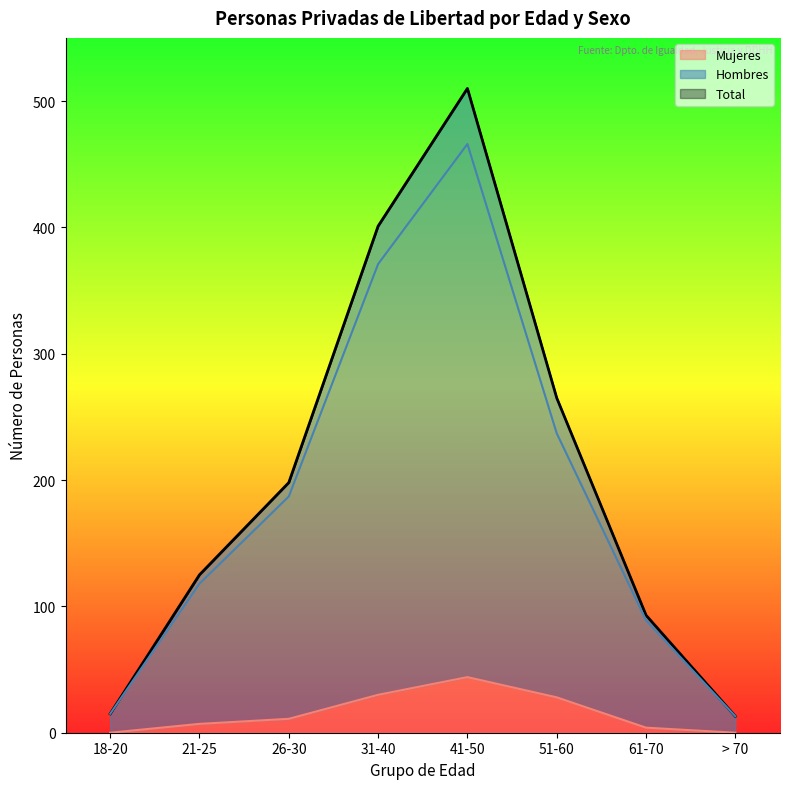

True or false: Mujeres has a value of 44 at 41-50.

True